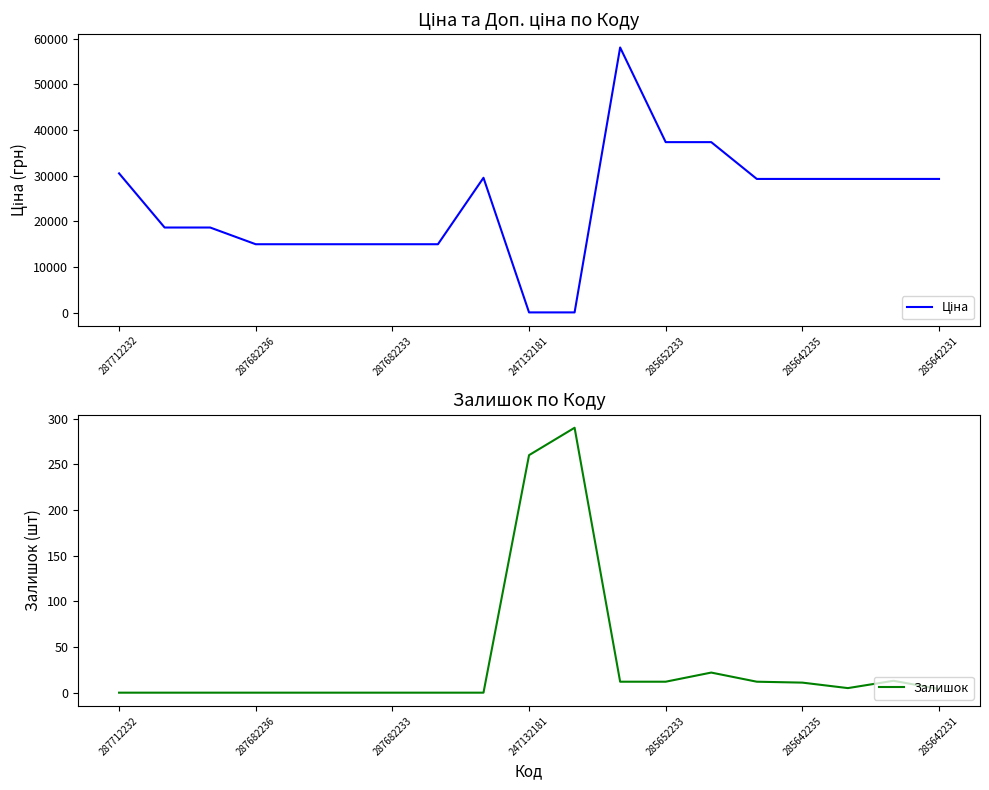

Where is the first local maximum for Ціна?

8